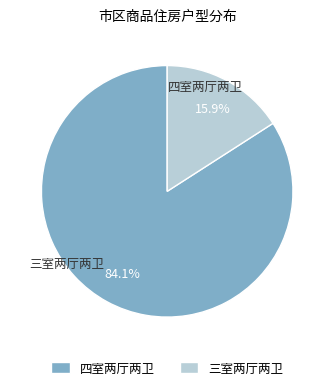

Rank the categories by value from lowest to highest.

三室两厅两卫, 四室两厅两卫